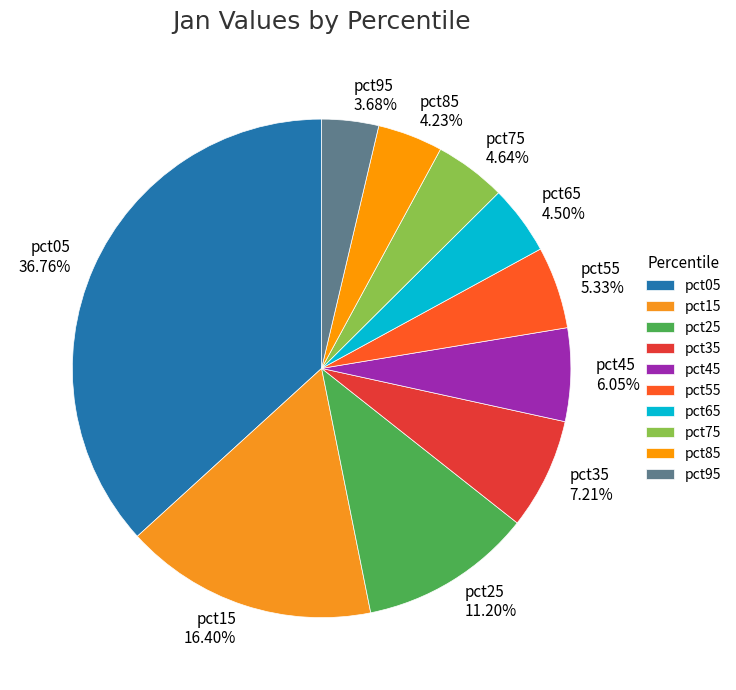

True or false: pct45 accounts for 6% of the total.

True